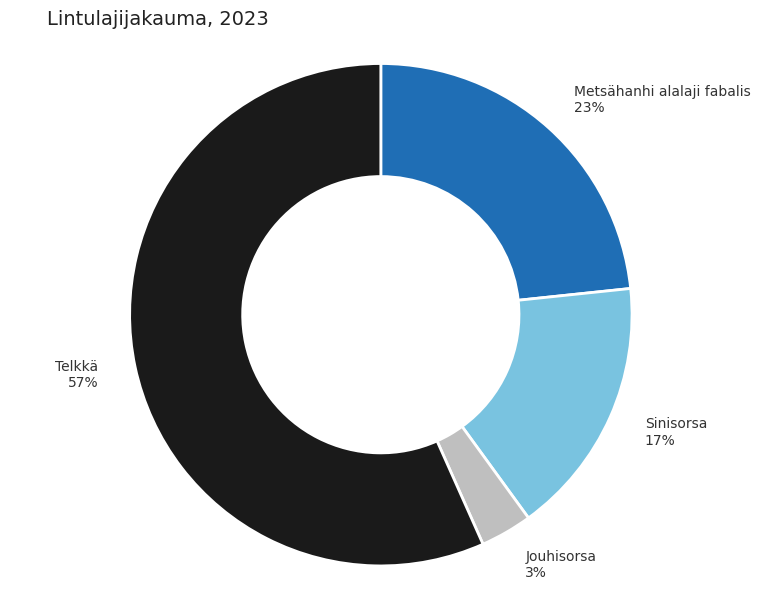

To the nearest percent, what portion does Metsähanhi alalaji fabalis represent?

23%